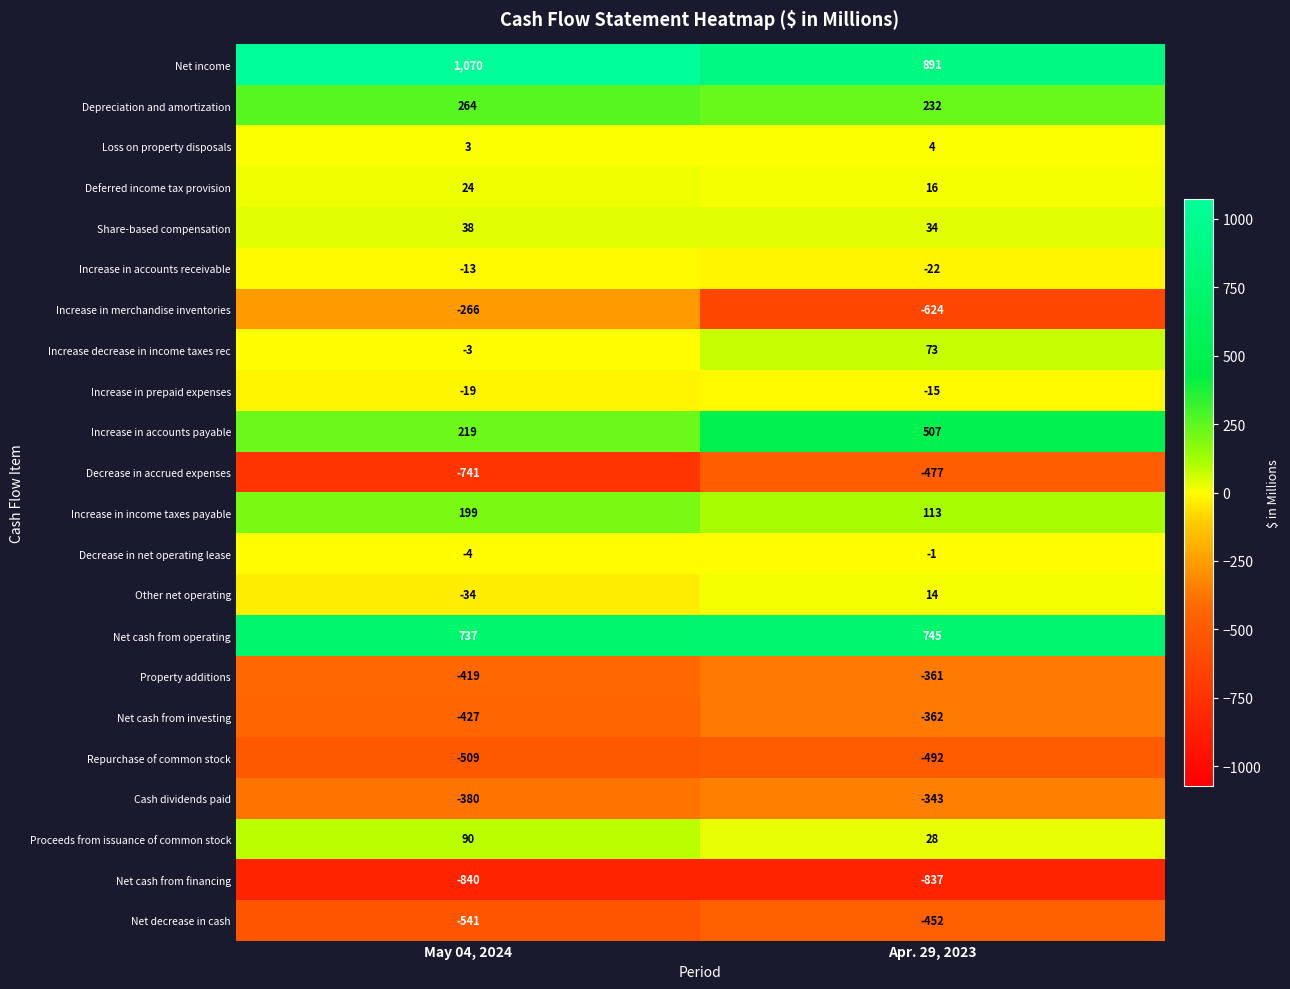

At which category is the sum across all series the highest?

Apr. 29, 2023